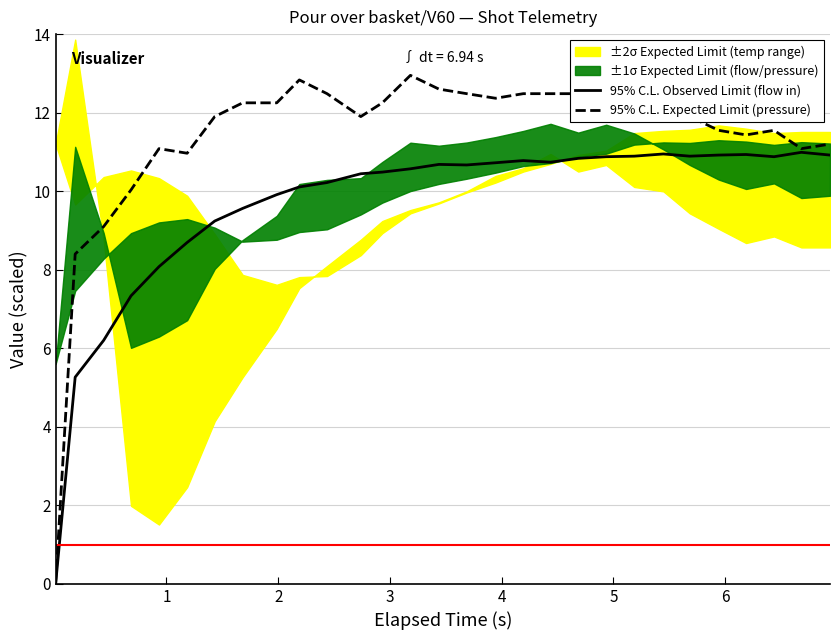

Reading left to right, list all the values displayed in this chart.

95% C.L. Observed Limit (flow in): 0.0	5.3	6.2	7.3	8.1	8.7	9.2	9.6	9.9	10.1	10.2	10.4	10.5	10.6	10.7	10.7	10.7	10.8	10.7	10.8	10.9	10.9	10.9	10.9	10.9	10.9	10.9	11.0	10.9
95% C.L. Expected Limit (pressure): 0.0	8.4	9.1	10.0	11.1	11.0	11.9	12.3	12.3	12.8	12.5	11.9	12.3	13.0	12.6	12.5	12.4	12.5	12.5	12.5	12.7	12.8	12.1	11.9	11.6	11.4	11.6	11.1	11.2